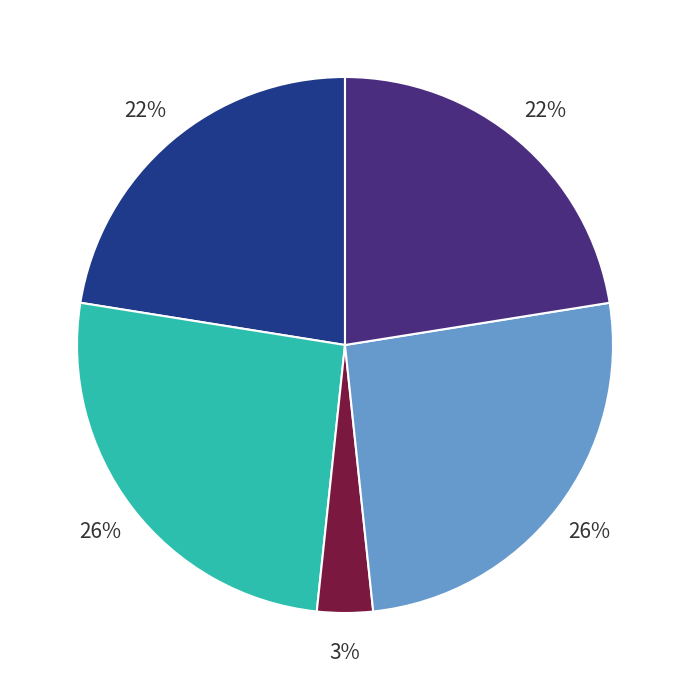

To the nearest percent, what is the average slice percentage?

20%